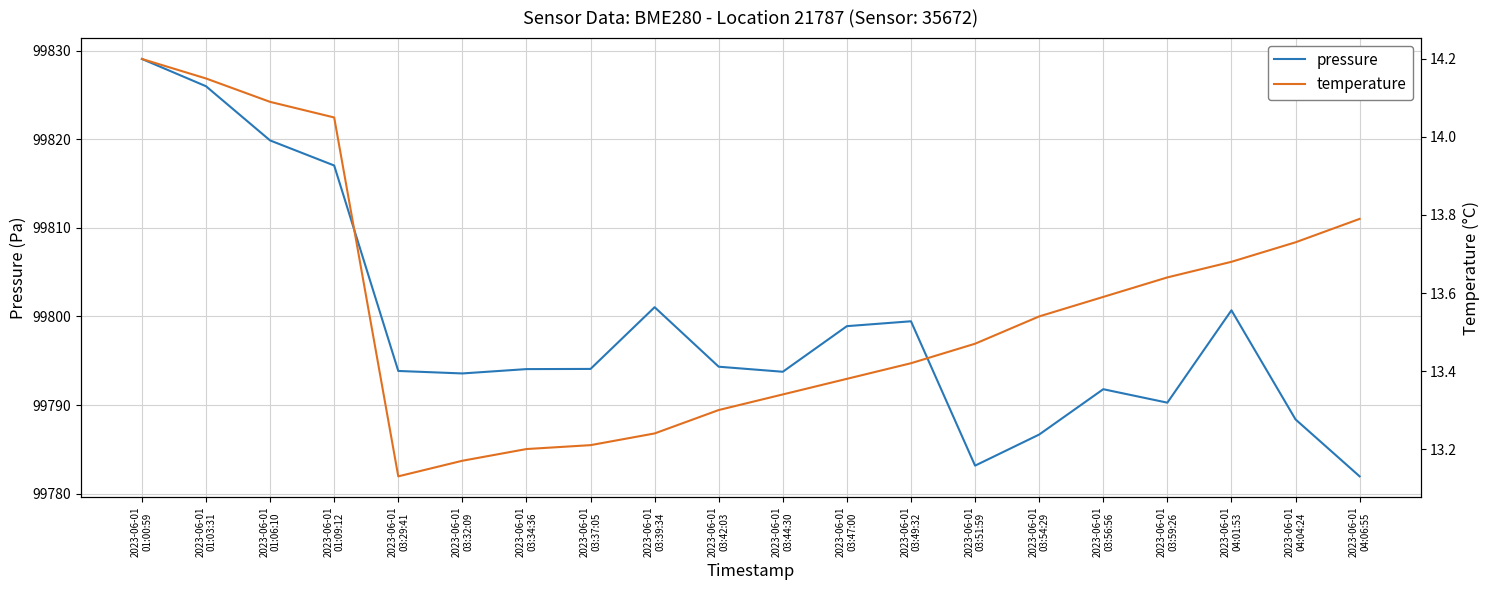

Reading left to right, extract all data points from this chart.

pressure: 99829.1	99826.0	99819.9	99817.1	99793.9	99793.6	99794.1	99794.1	99801.1	99794.3	99793.8	99798.9	99799.5	99783.2	99786.7	99791.8	99790.3	99800.7	99788.4	99781.9
temperature: 14.2	14.2	14.1	14.1	13.1	13.2	13.2	13.2	13.2	13.3	13.3	13.4	13.4	13.5	13.5	13.6	13.6	13.7	13.7	13.8